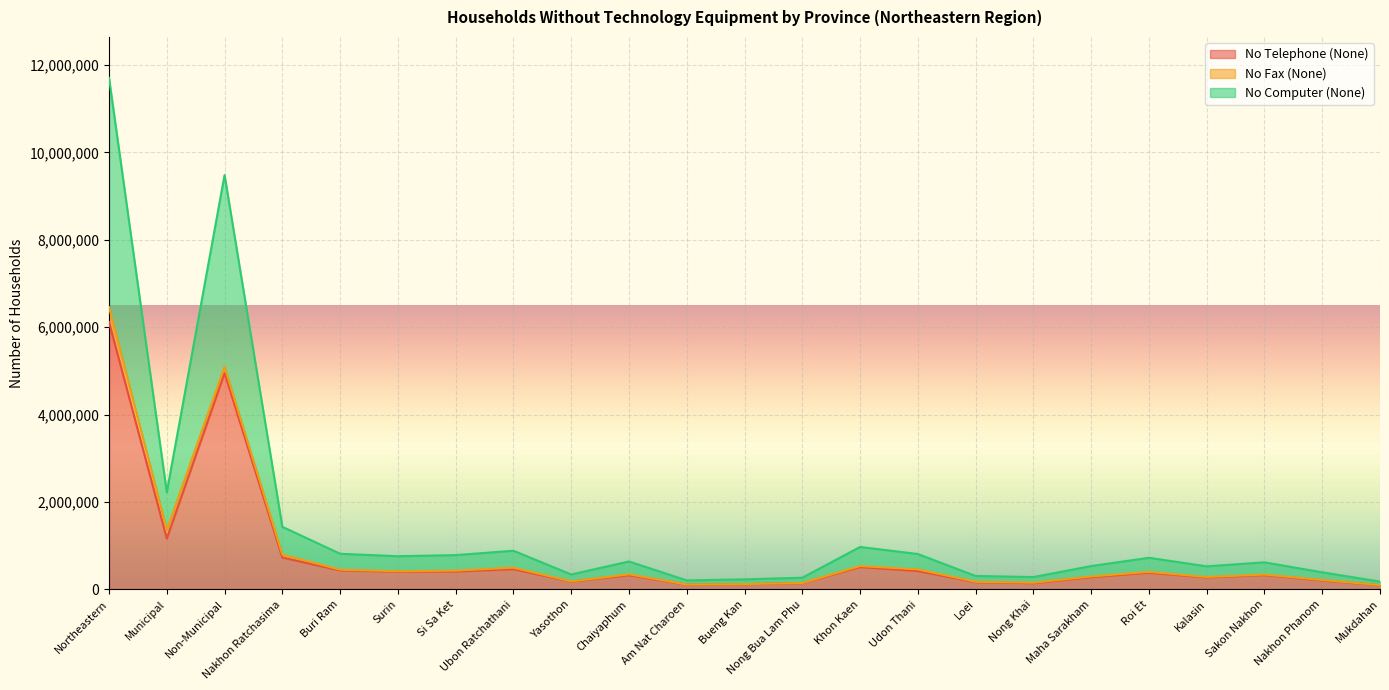

True or false: No Telephone (None) has a value of 279956 at Maha Sarakham.

True